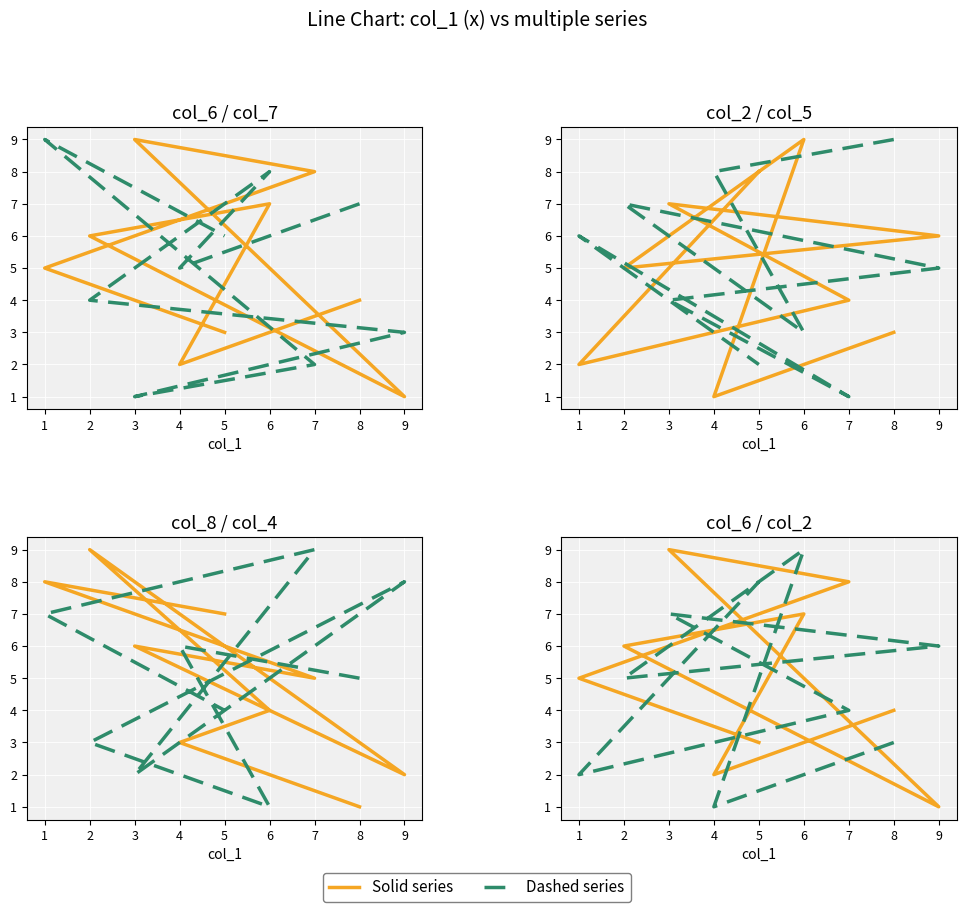

List the series in order of their peak value, lowest first.

col_6, col_7, col_2, col_5, col_8, col_4